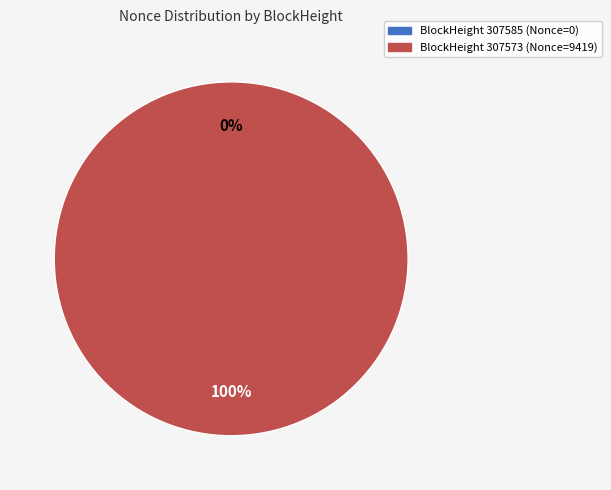

To the nearest percent, what is the average slice percentage?

50%